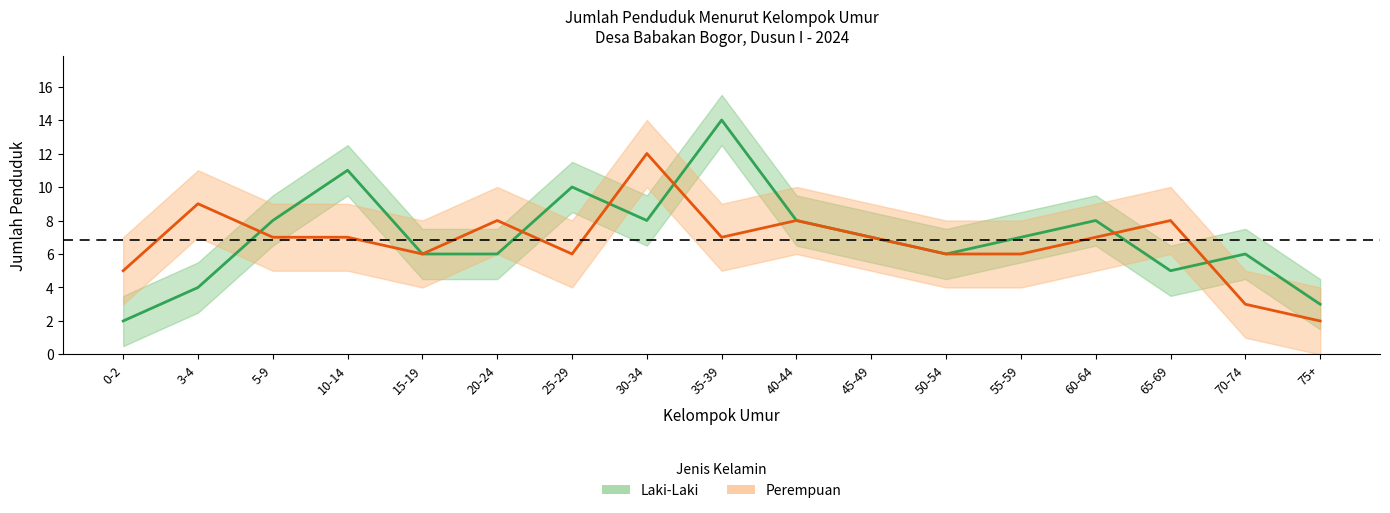

Reading left to right, extract all data points from this chart.

Laki-Laki: 0-2=2	3-4=4	5-9=8	10-14=11	15-19=6	20-24=6	25-29=10	30-34=8	35-39=14	40-44=8	45-49=7	50-54=6	55-59=7	60-64=8	65-69=5	70-74=6	75+=3
Perempuan: 0-2=5	3-4=9	5-9=7	10-14=7	15-19=6	20-24=8	25-29=6	30-34=12	35-39=7	40-44=8	45-49=7	50-54=6	55-59=6	60-64=7	65-69=8	70-74=3	75+=2